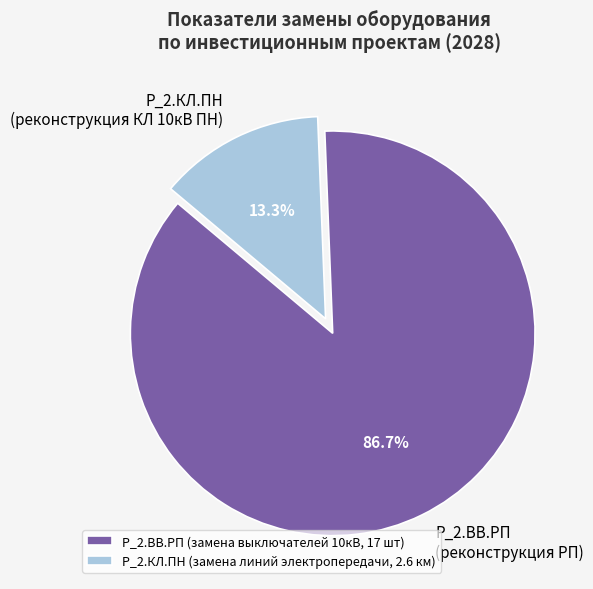

Does any single category account for the majority?

Yes